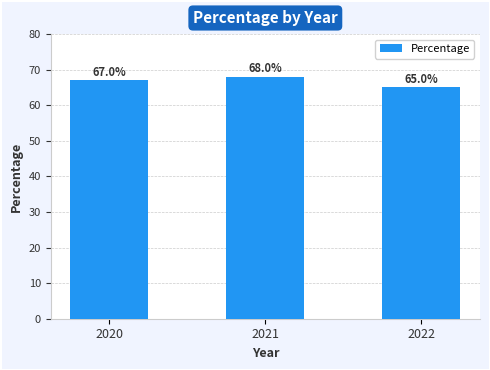

Does the chart contain any negative values?

No